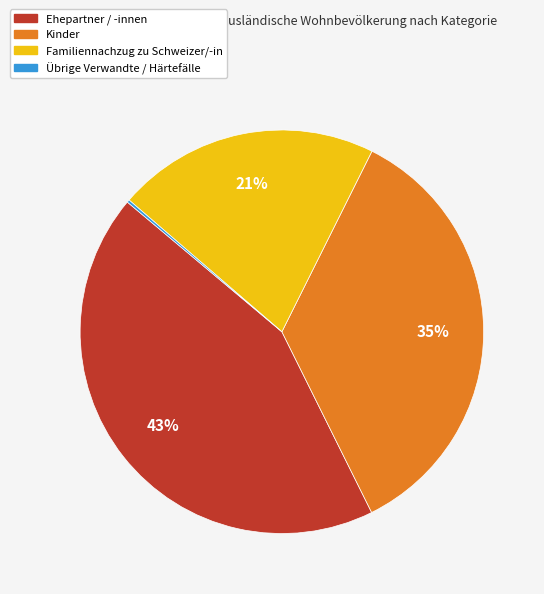

Do Ehepartner / -innen and Familiennachzug zu Schweizer/-in together represent more than half of the pie?

Yes